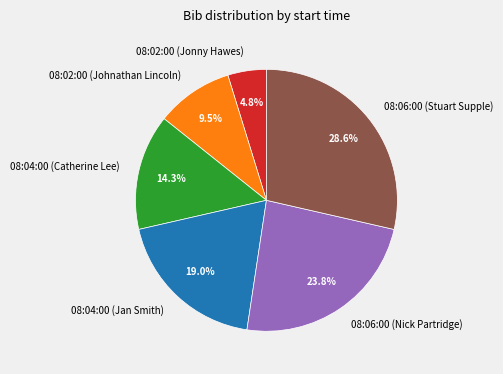

Which category has the smallest portion of the pie?

08:02:00 (Jonny Hawes)